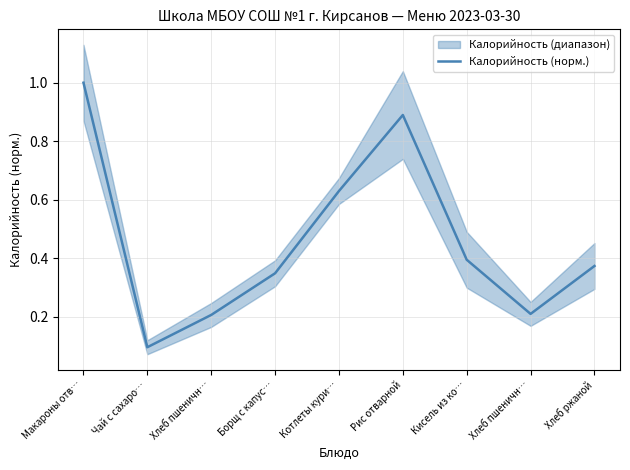

What is the average value?

0.5